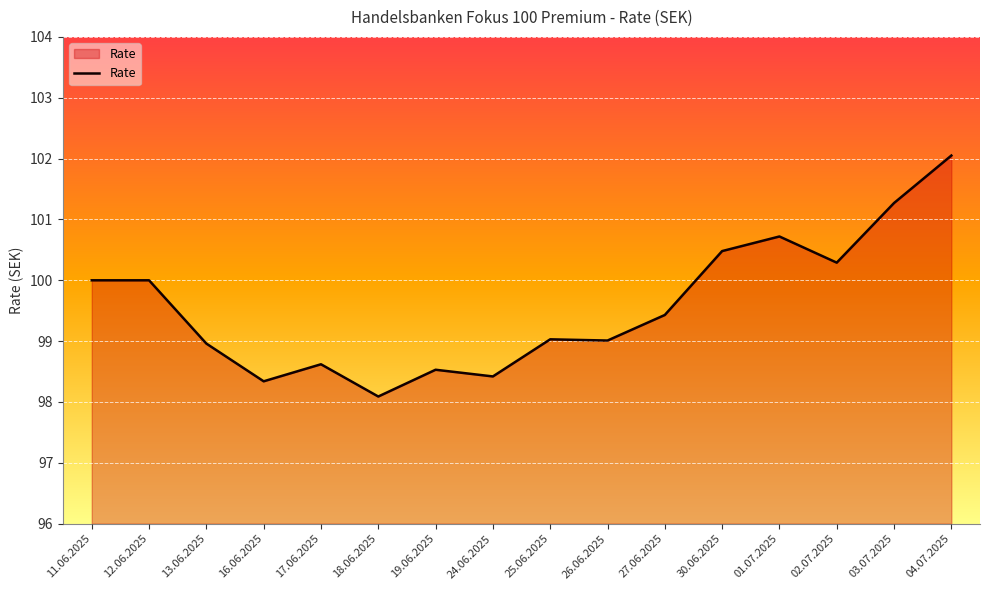

Which has a higher value, 11.06.2025 or 19.06.2025?

11.06.2025